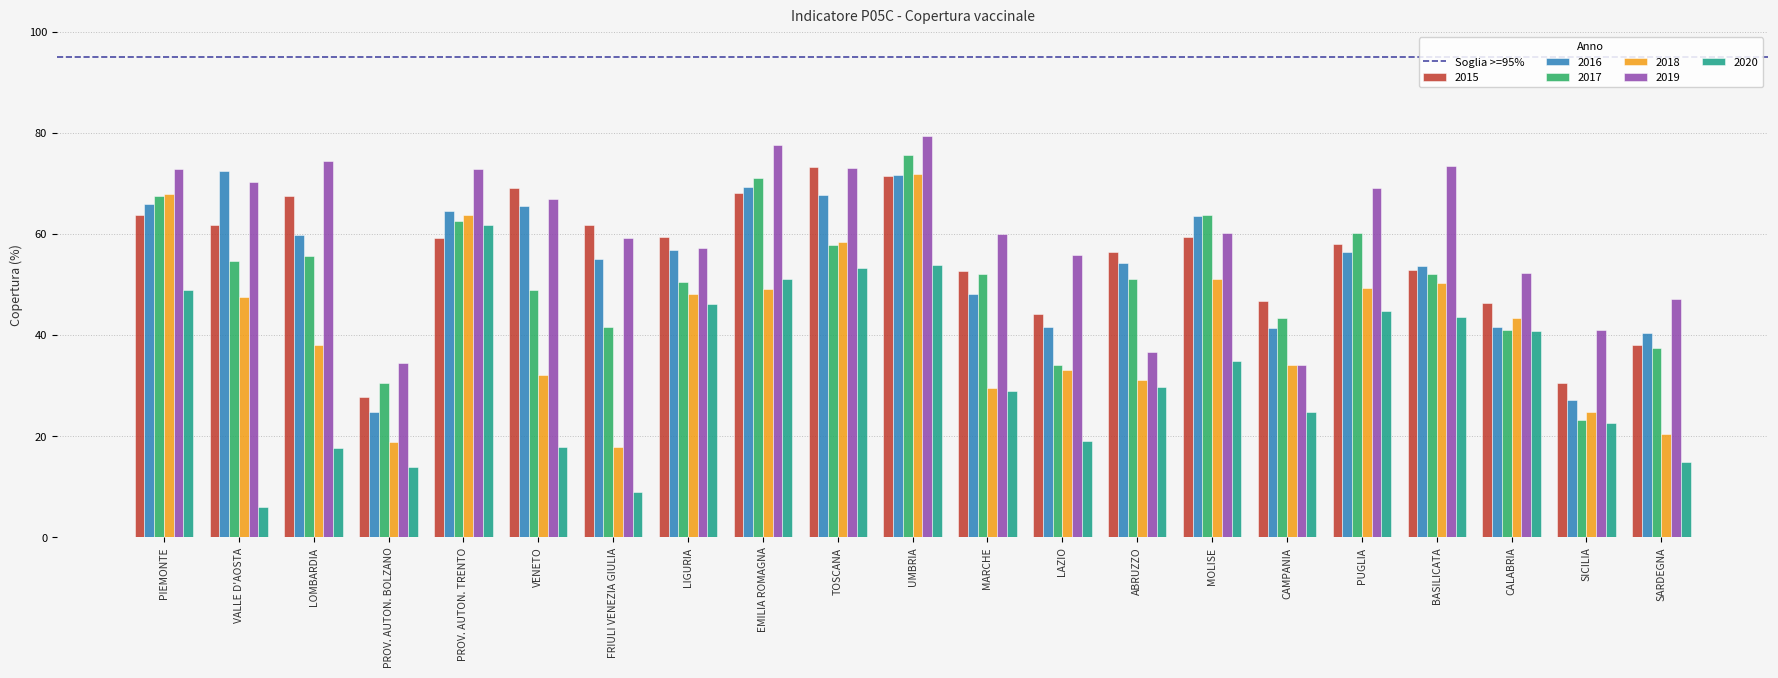

What is the smallest value displayed?

6.0